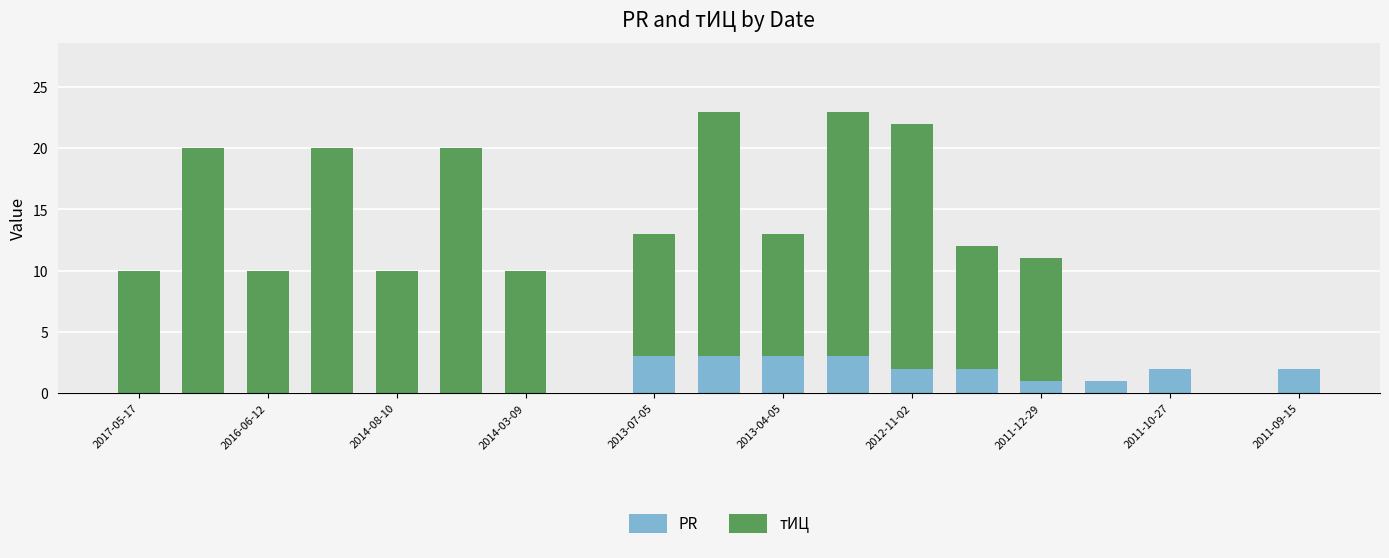

What are all the series names shown in the legend?

PR, тИЦ